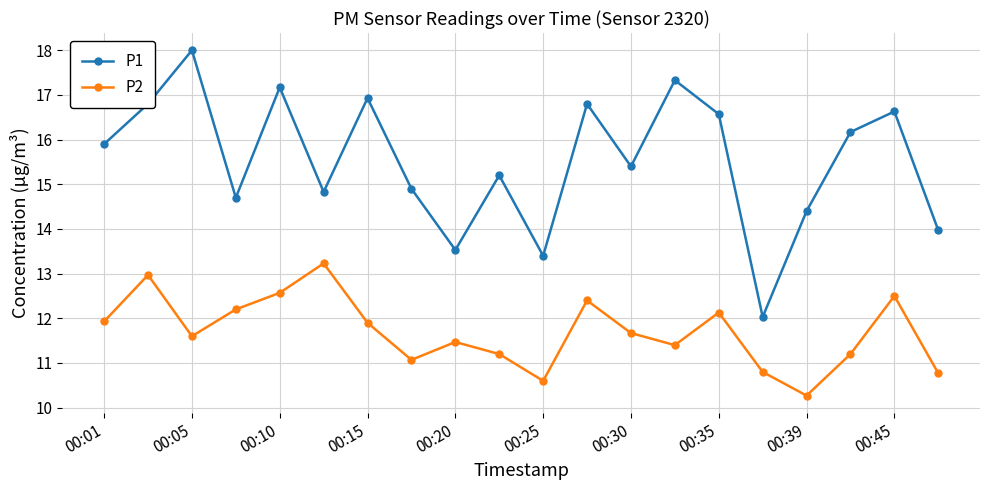

What is the maximum value shown in the chart?

18.0